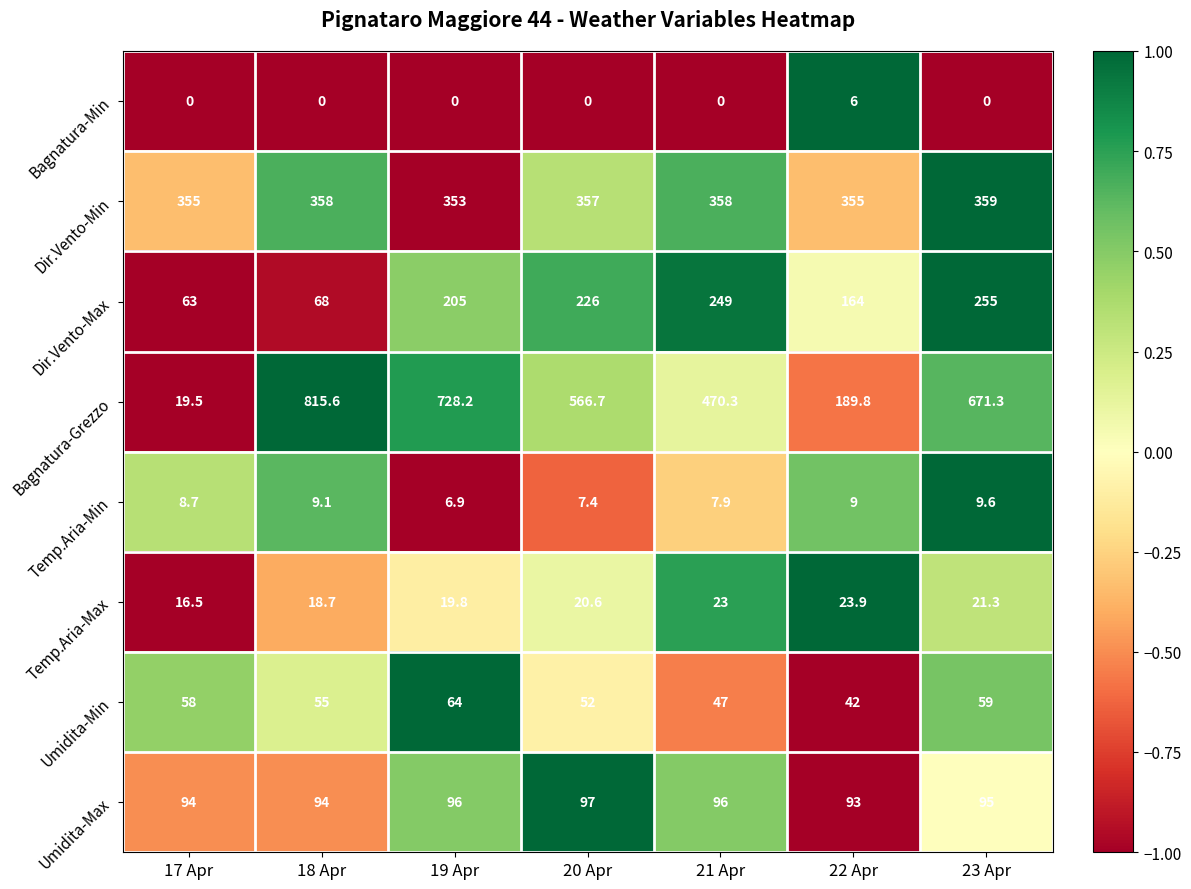

At which category is the sum across all series the highest?

19 Apr